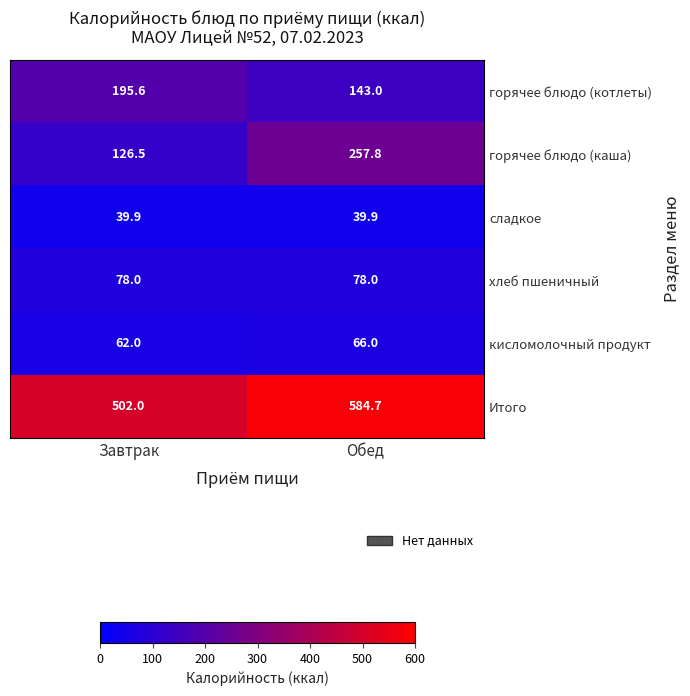

Is it true that сладкое equals 39.9 at Завтрак?

True